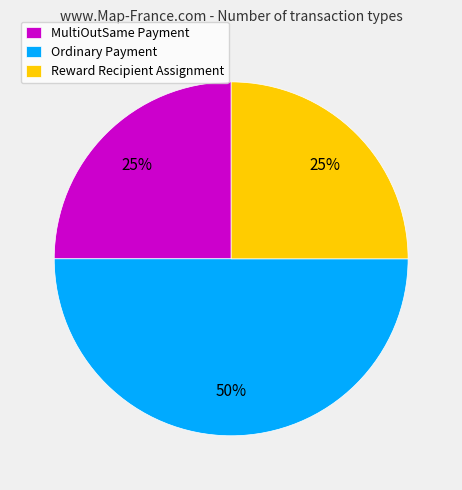

Is the sum of Ordinary Payment and Reward Recipient Assignment greater than half?

Yes